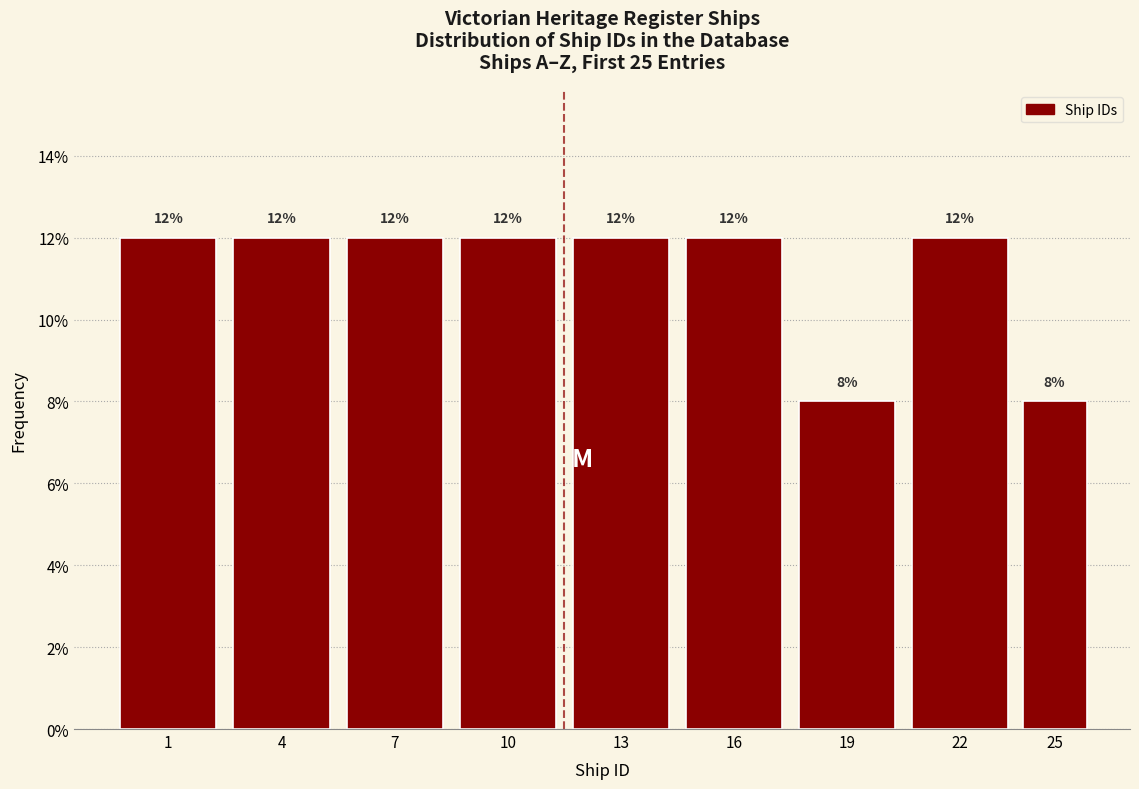

Reading right to left, extract all data points from this chart.

8	12	8	12	12	12	12	12	12